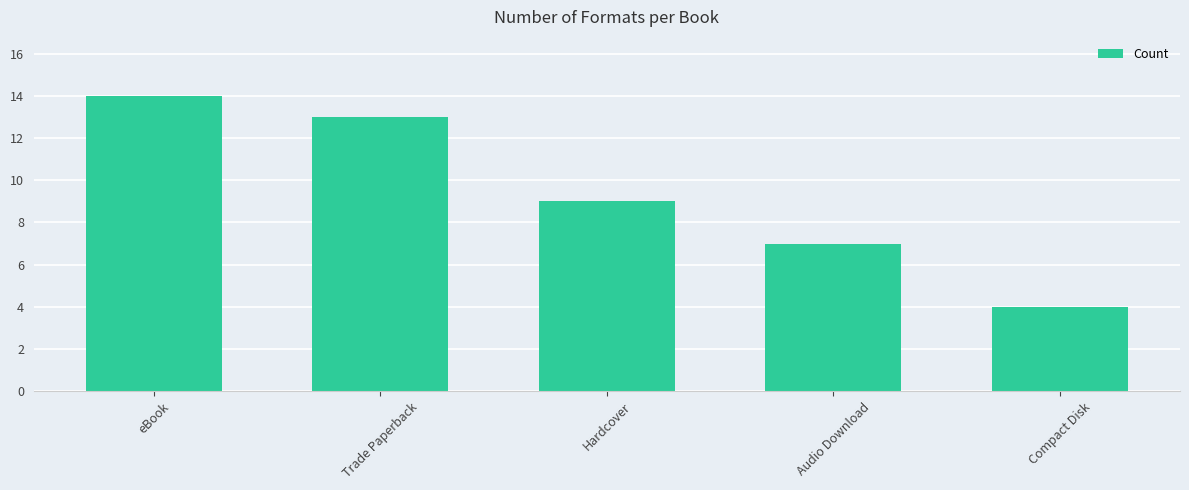

The value at eBook is 25. True or false?

False